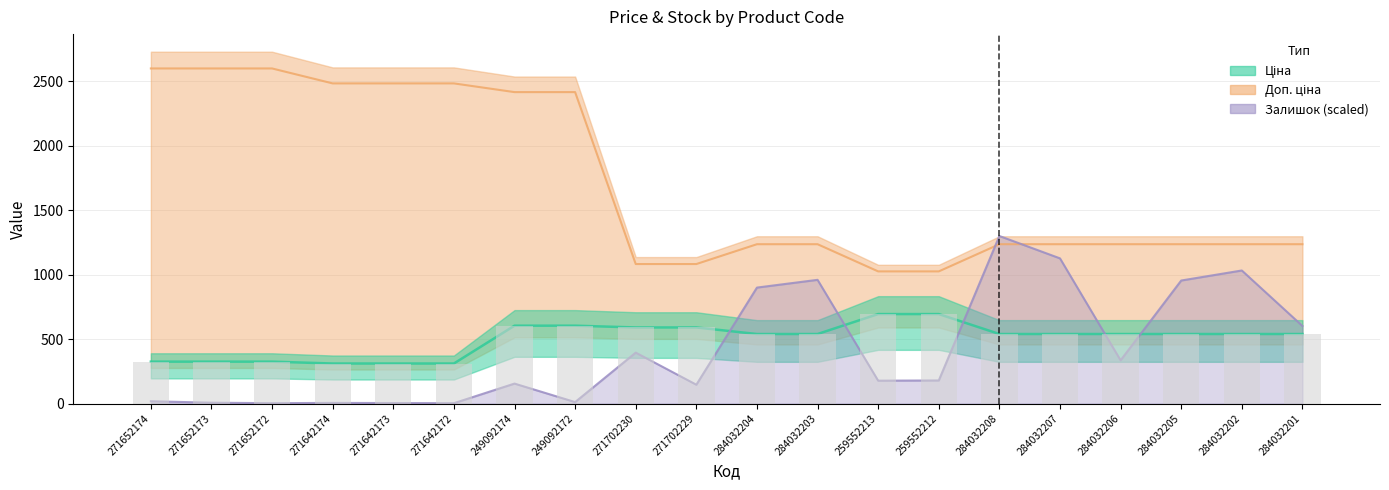

Is the value of Ціна at 271652174 greater than the value of Доп. ціна at 284032207?

No